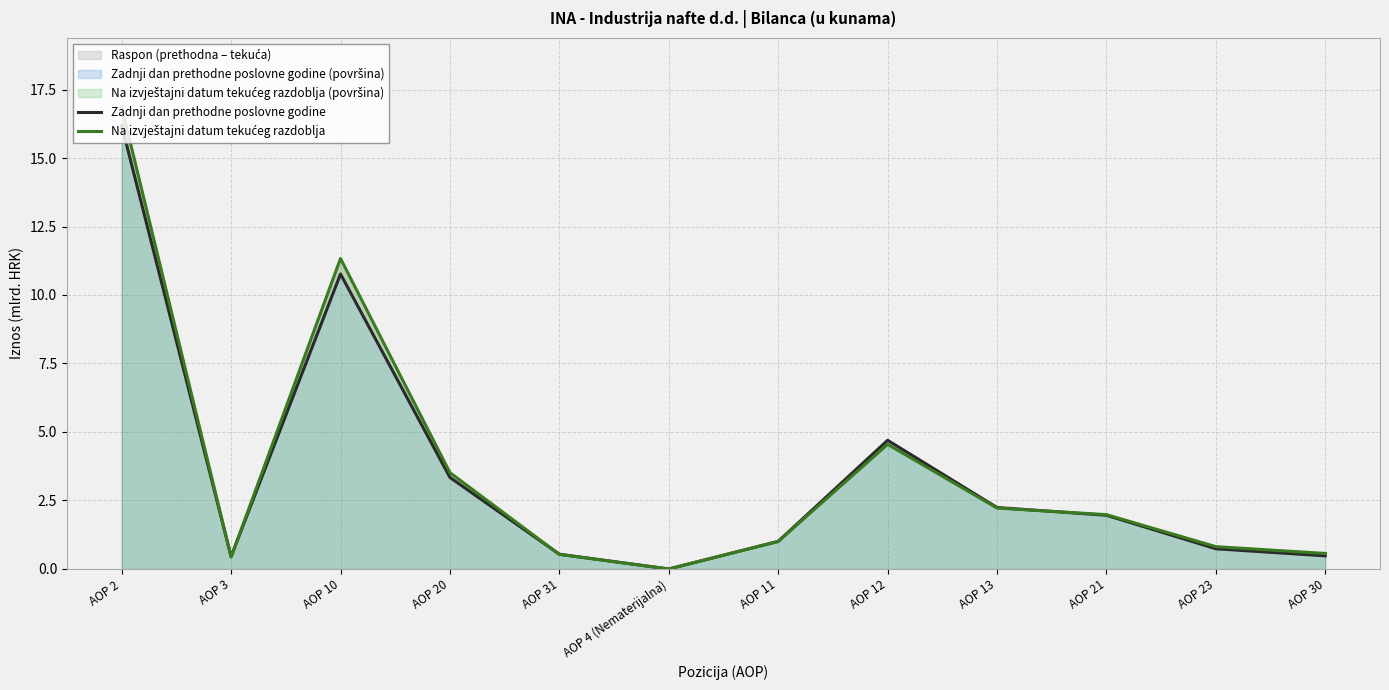

The Na izvještajni datum tekućeg razdoblja series shows 2.8 at AOP 12. True or false?

False